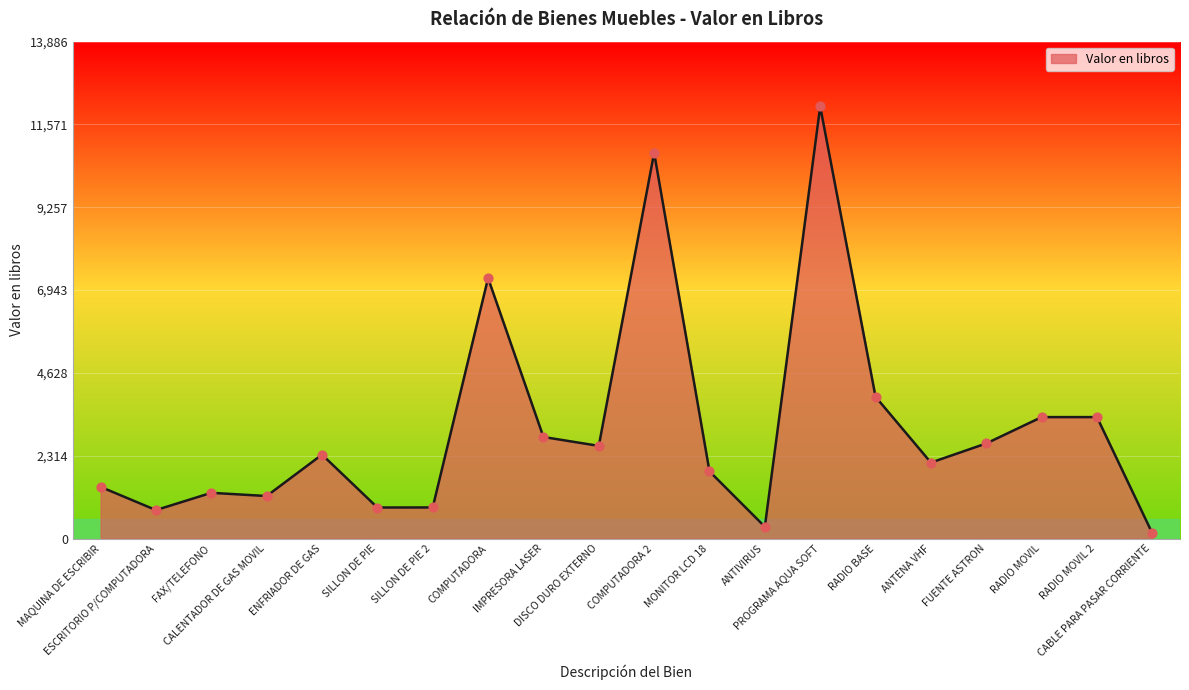

Between COMPUTADORA and RADIO MOVIL 2, which is larger?

COMPUTADORA